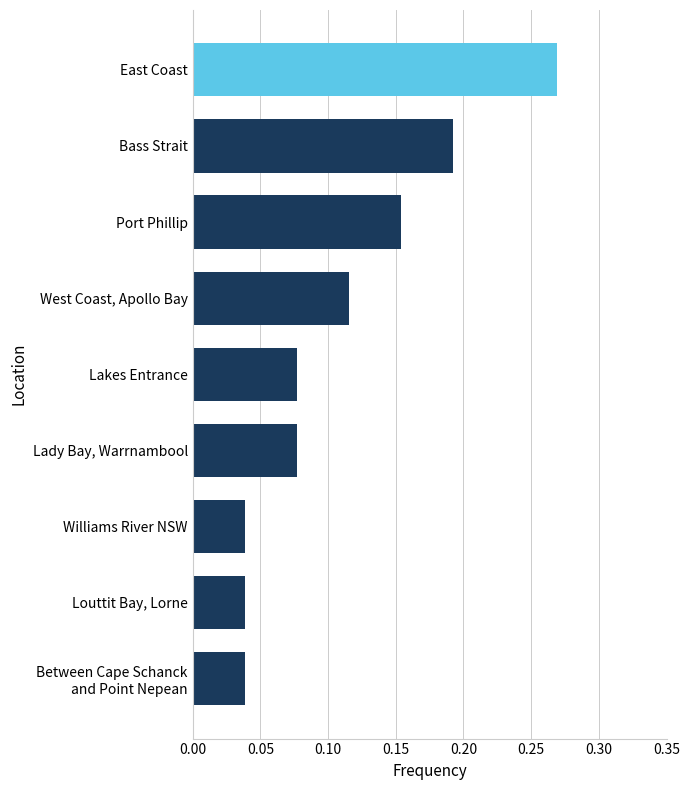

At which category does the chart reach its peak across all series?

East Coast